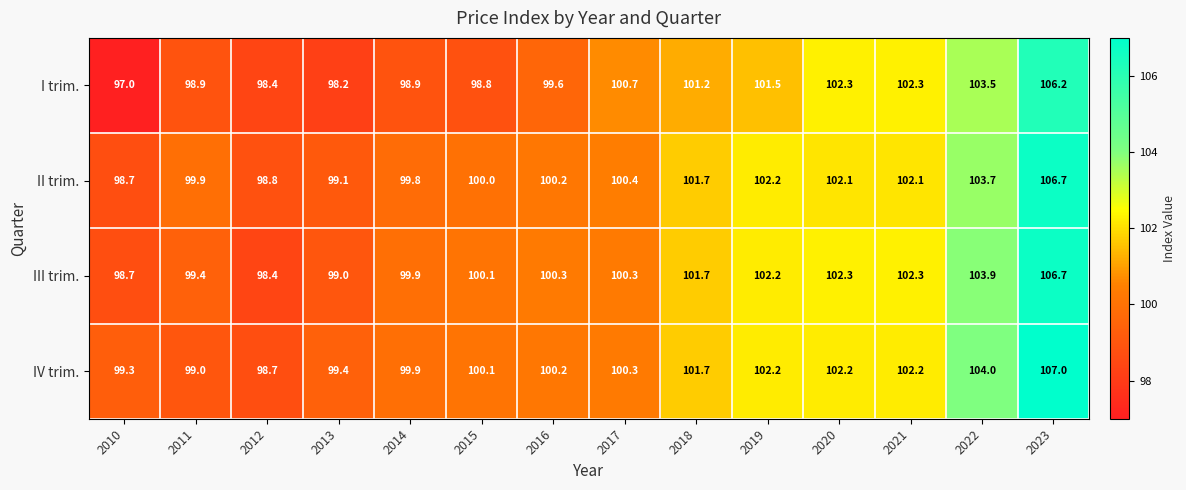

What is the average value of the II trim. series?

101.1